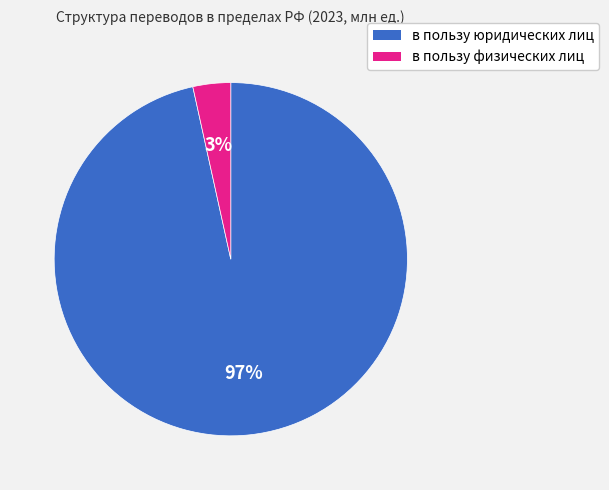

Count the number of slices in the pie.

2